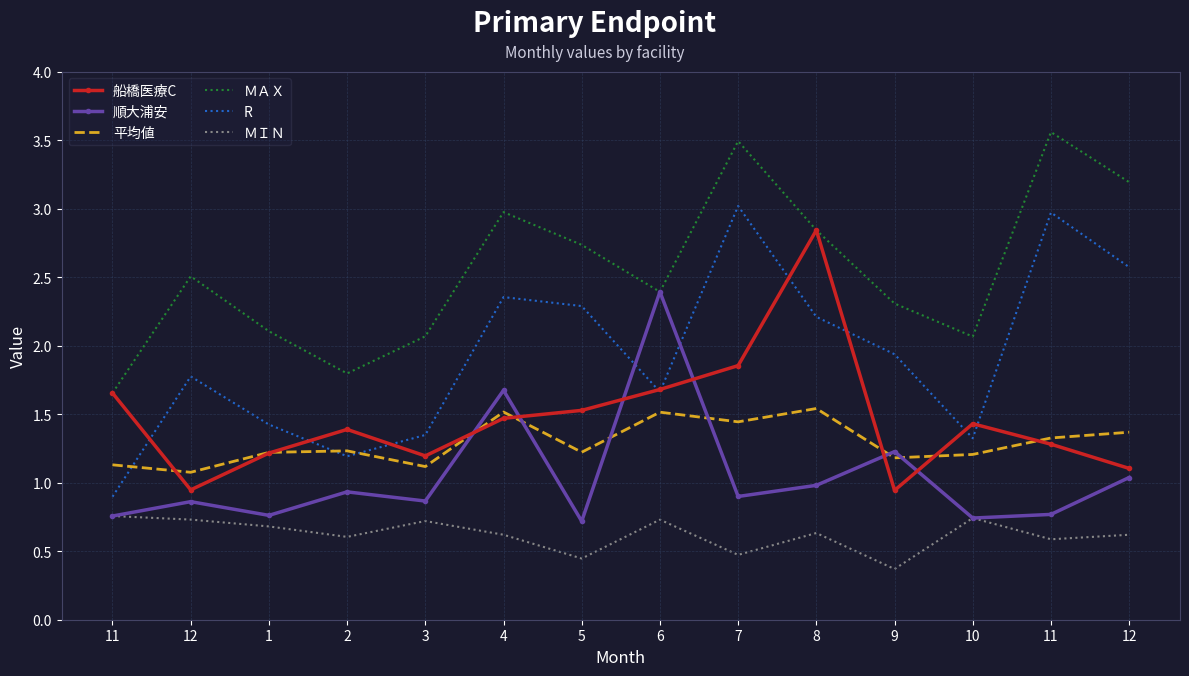

What are all the series names shown in the legend?

船橋医療C, 順大浦安, 平均値, ＭＡＸ, R, ＭＩＮ